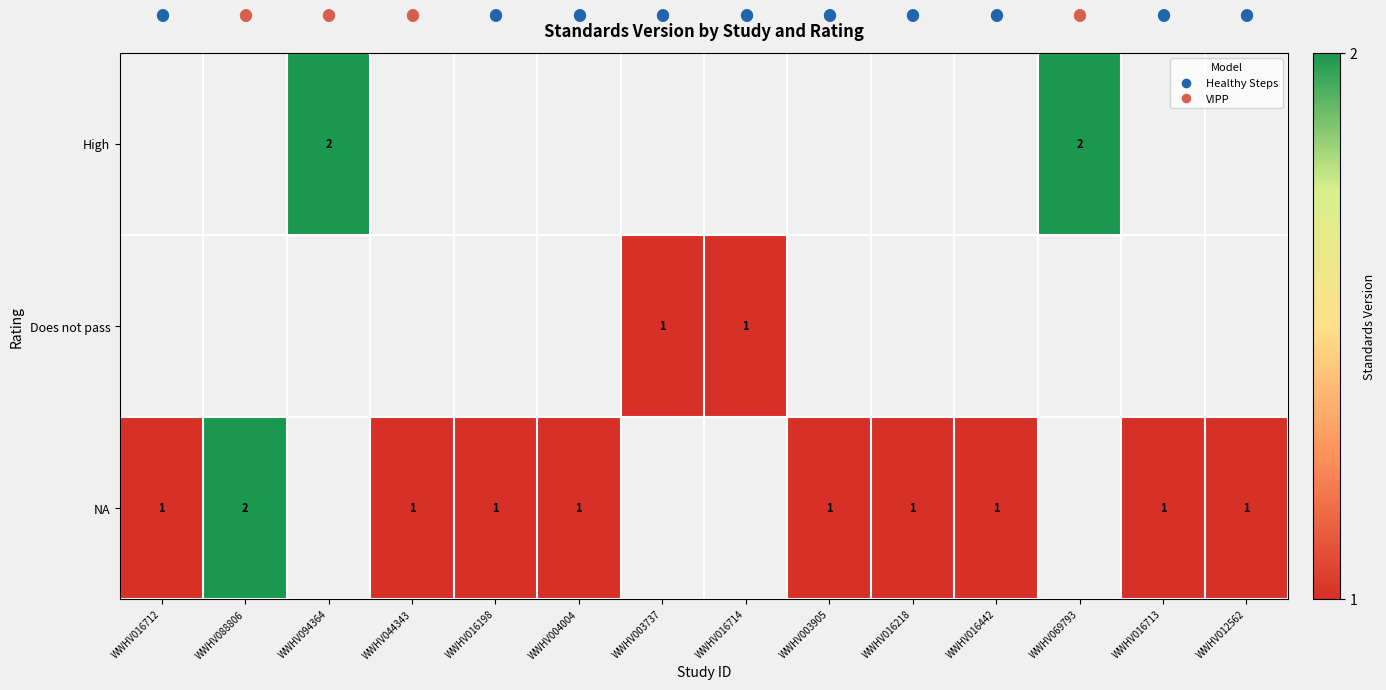

True or false: NA has a value of 1 at WWHV016713.

True